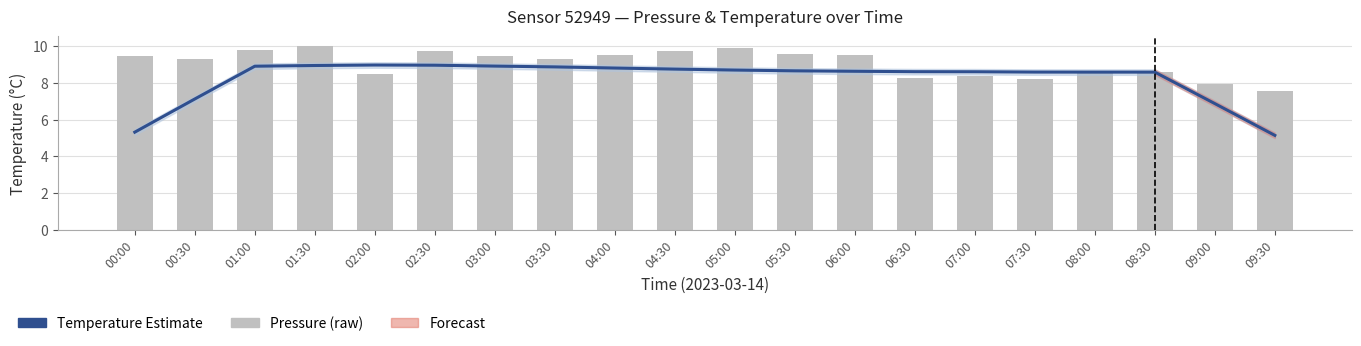

Is it true that Temperature (smooth) equals 12.0 at 04:00?

False